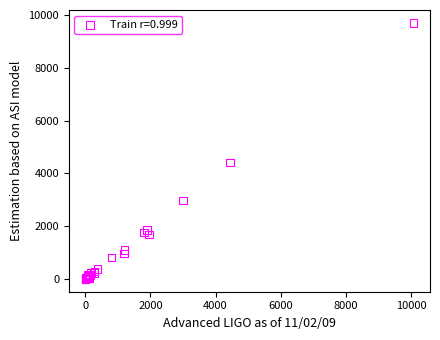

What Y value in the scatter plot is closest to 4853?

4406.2